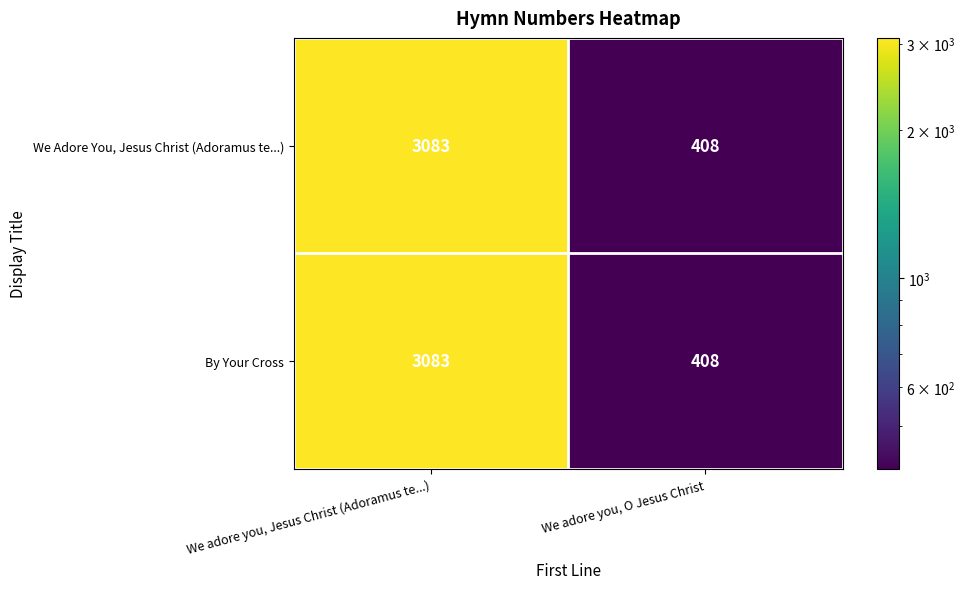

Read the We Adore You, Jesus Christ (Adoramus te...) value at We adore you, O Jesus Christ.

408